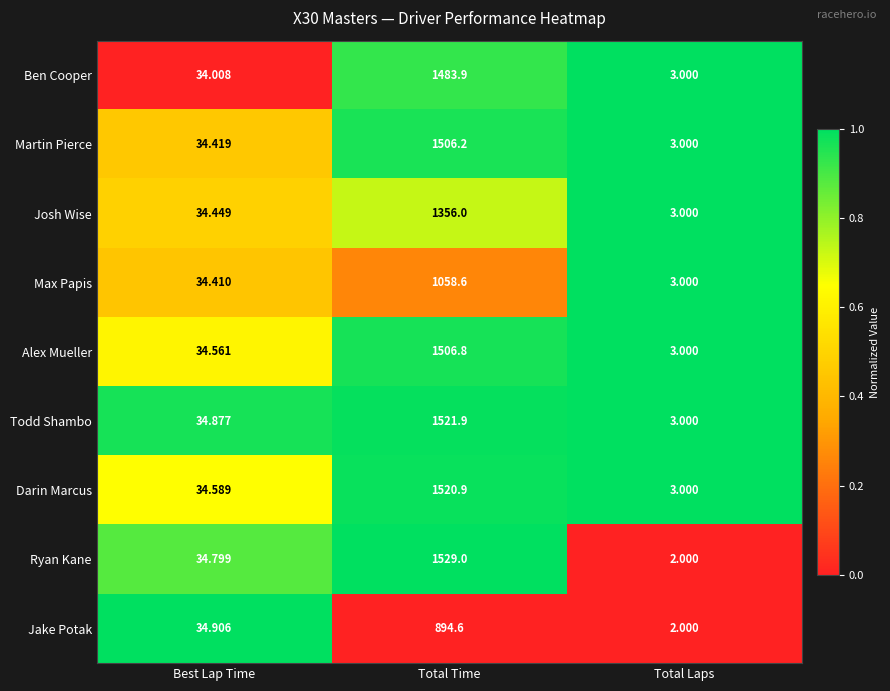

Which series changed the most between Total Time and Total Laps?

Ryan Kane